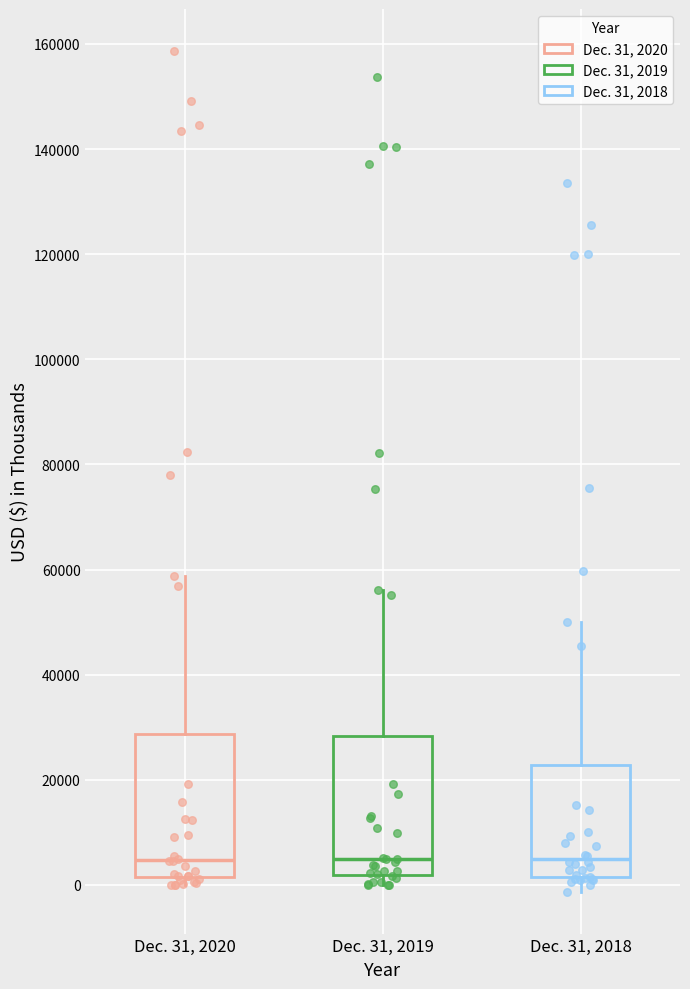

Where does the upper whisker of the box for Dec. 31, 2020 end on the y-axis? The values are not printed on the chart, so give them approximately, as read against the axis.

58000